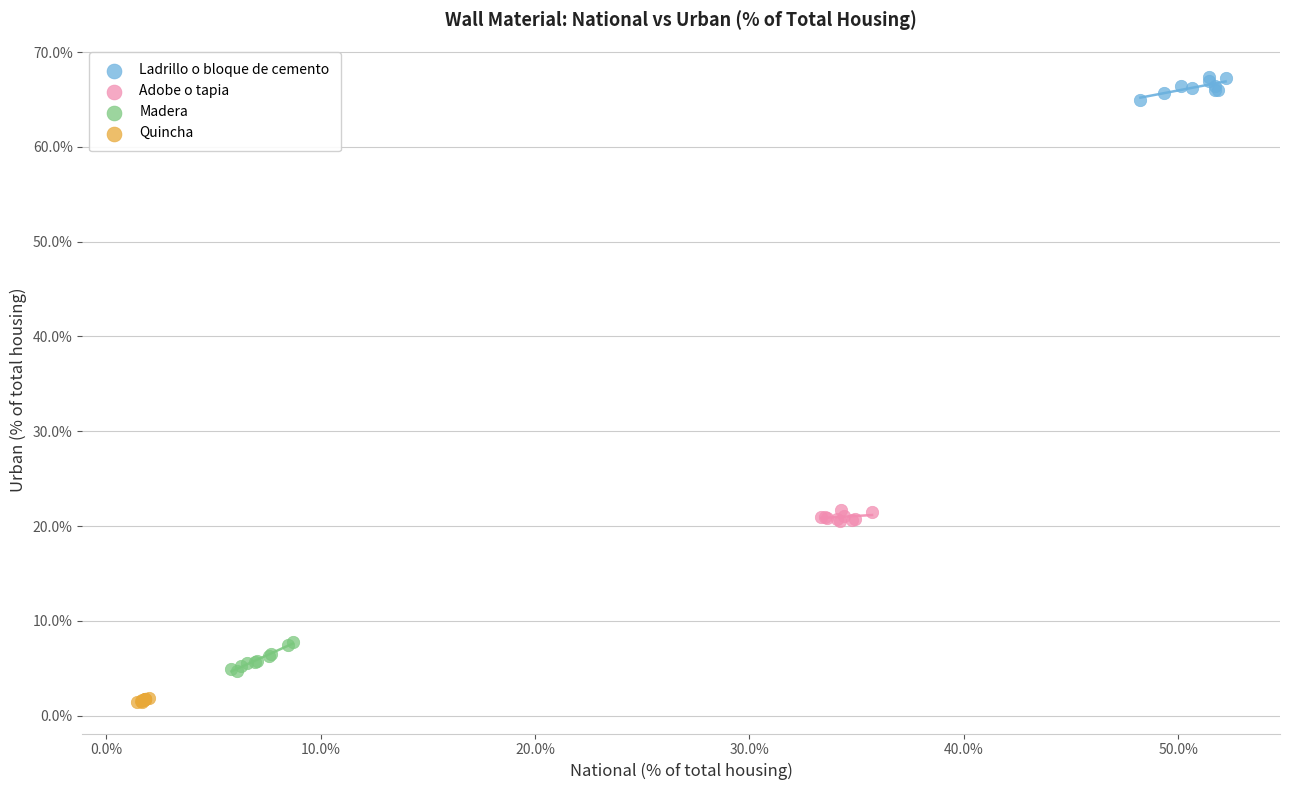

Which series reaches the maximum Y coordinate?

Ladrillo o bloque de cemento